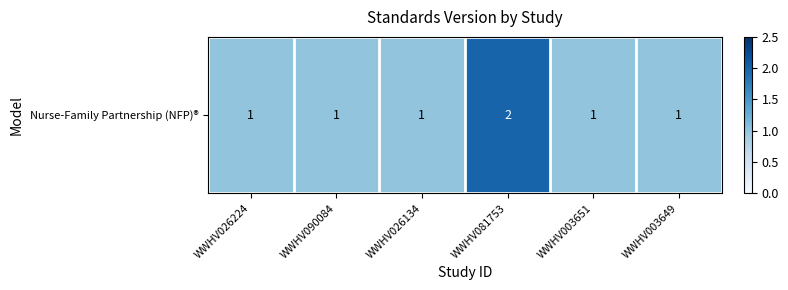

What is the difference between the maximum and minimum values?

1